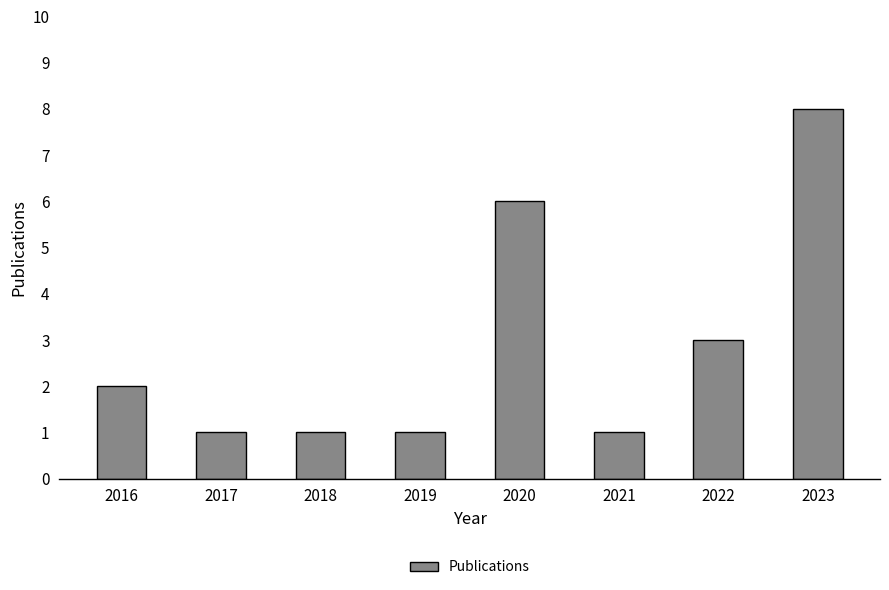

At which label is the value closest to 4?

2022